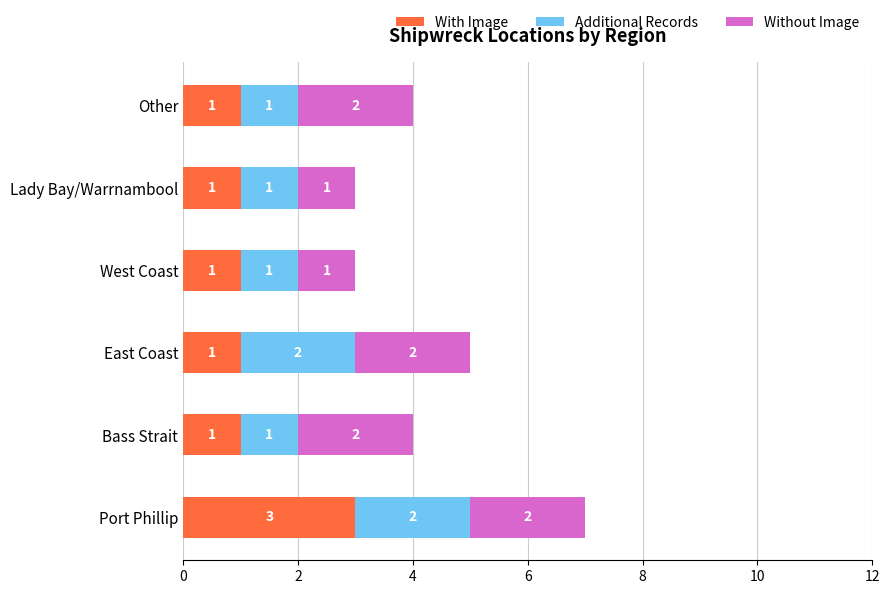

At which label does With Image reach its peak?

Port Phillip